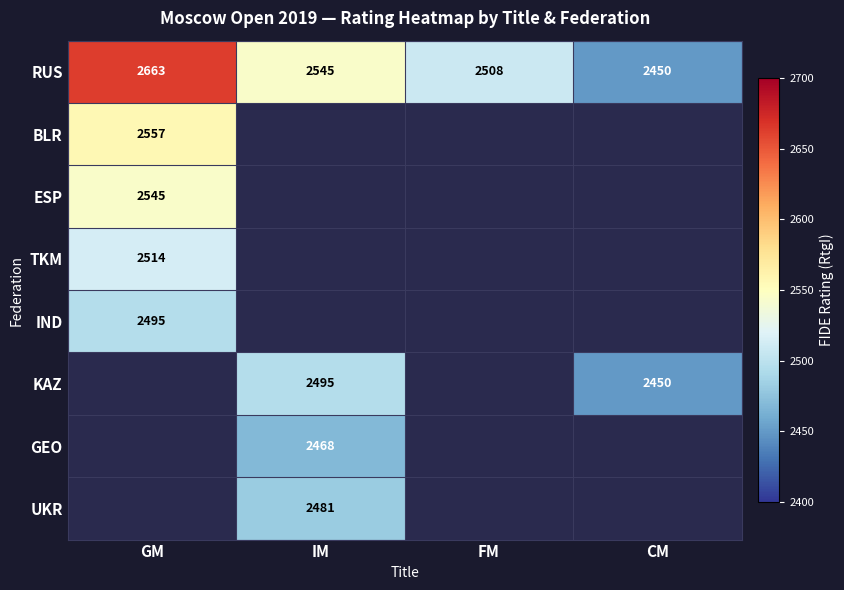

Which has a higher value, FM or CM?

FM